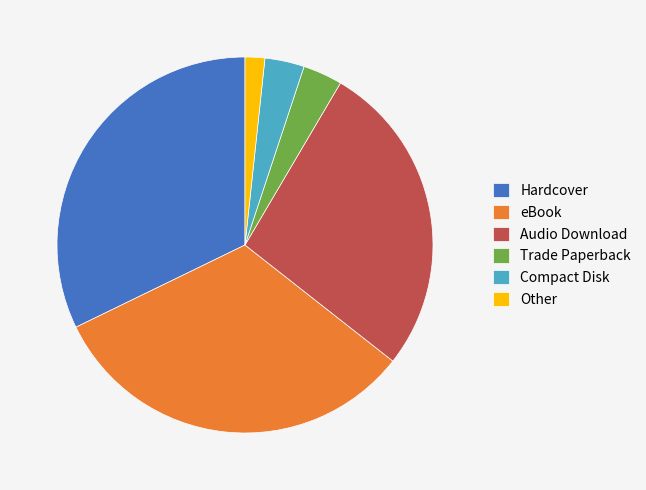

Is there any slice that represents more than half of the pie?

No